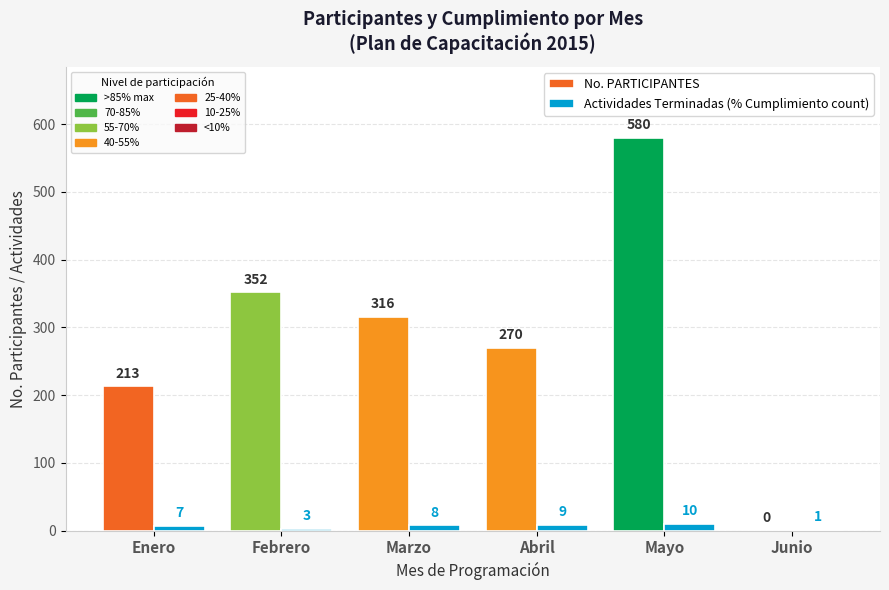

Which label corresponds to the largest value in the chart?

Mayo